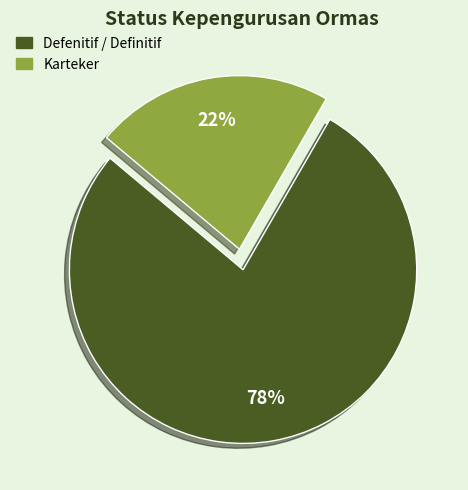

To the nearest percent, what is the average slice percentage?

50%